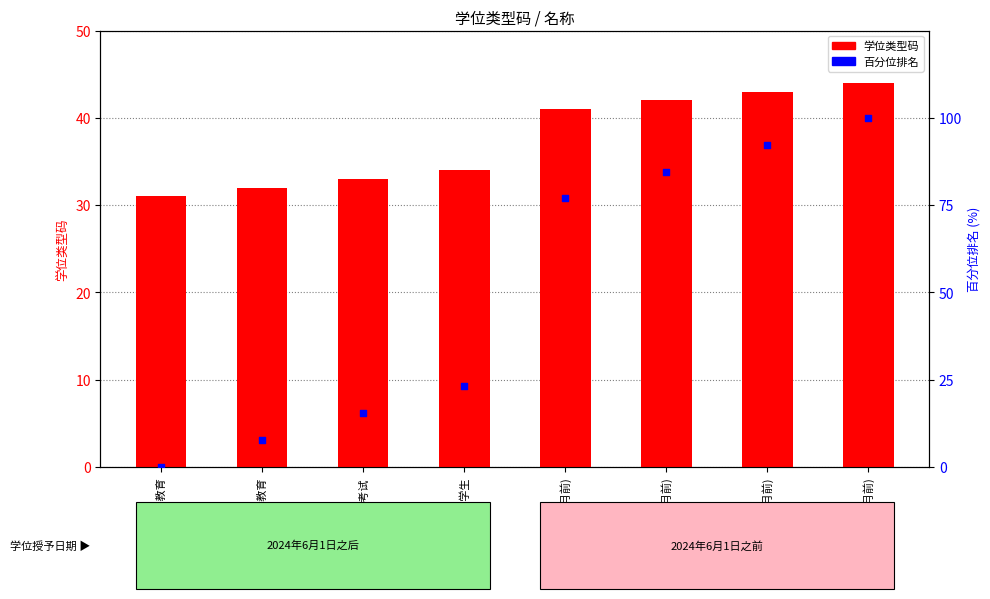

What is the total value across all series at 来华留学(6月前)?

135.3